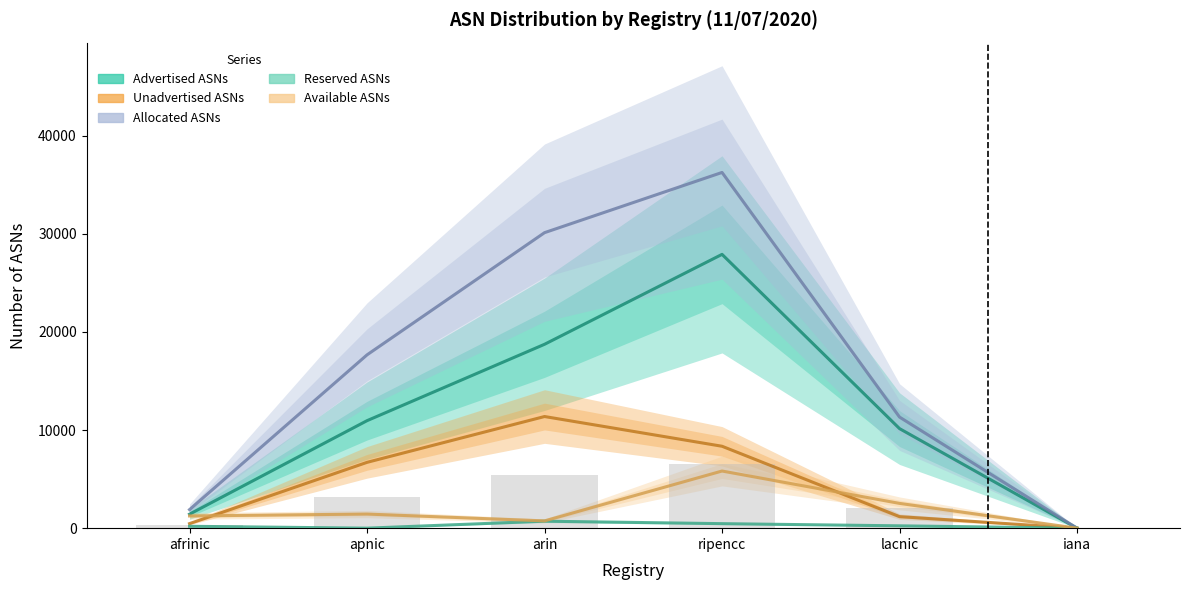

Reading right to left, list all the values displayed in this chart.

Advertised ASNs: 0	10142	27898	18735	10953	1425
Unadvertised ASNs: 0	1175	8346	11375	6706	464
Allocated ASNs: 0	11317	36244	30110	17659	1889
Reserved ASNs: 0	238	460	711	0	192
Available ASNs: 0	2524	5822	741	1437	1245